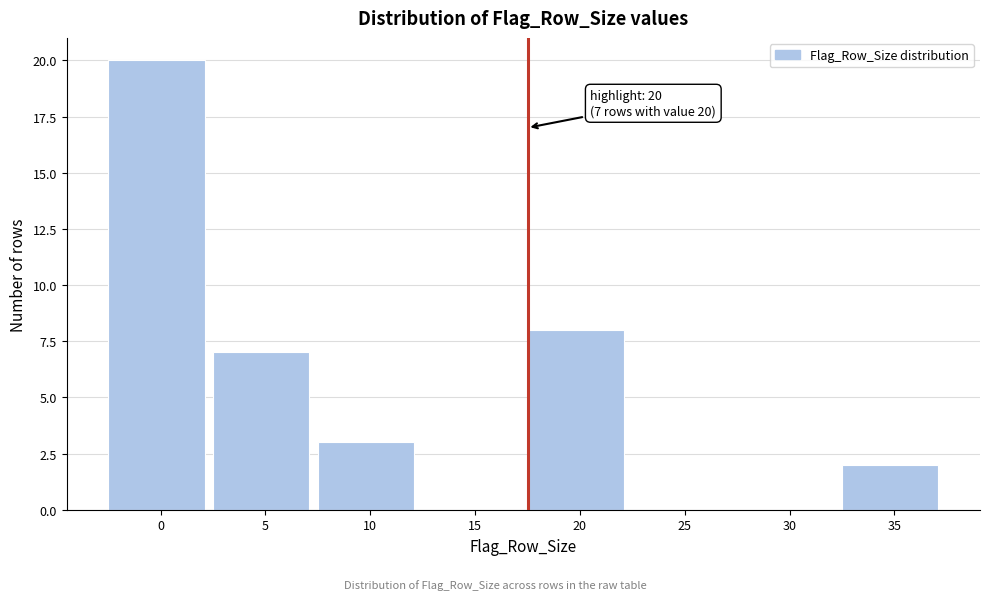

Reading right to left, what are all the values shown in this chart?

35=2	30=0	25=0	20=8	15=0	10=3	5=7	0=20